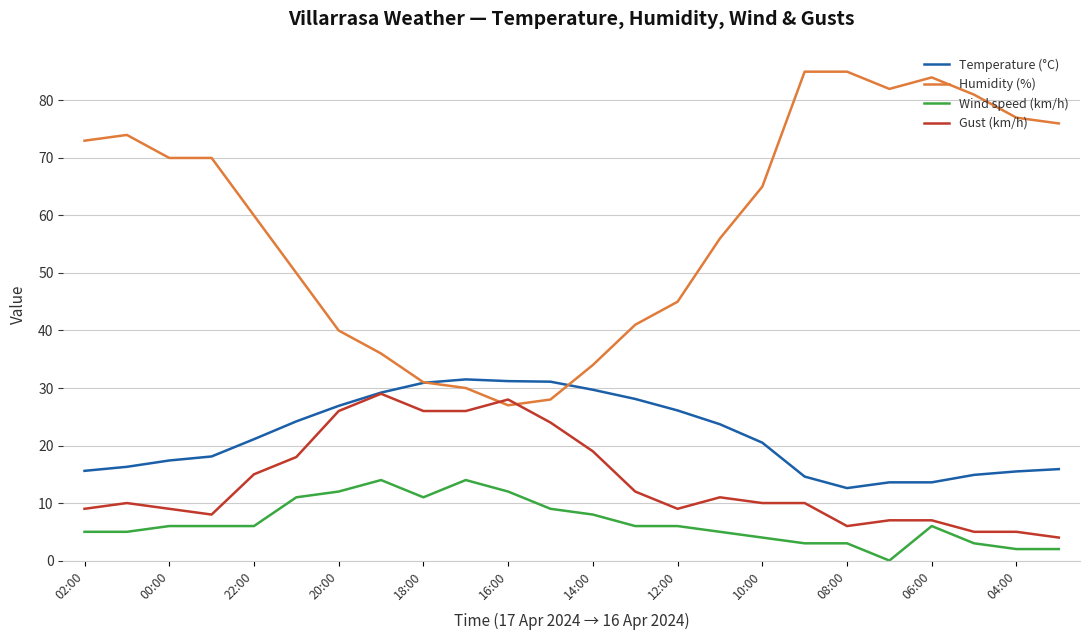

True or false: Temperature (°C) and Wind speed (km/h) cross at least once.

False